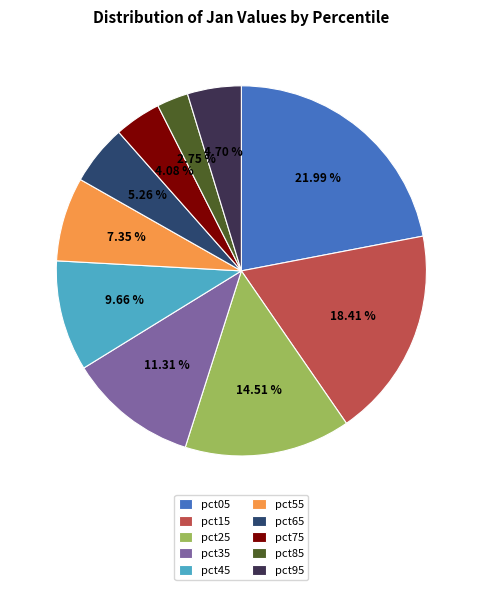

Is there any slice that represents more than half of the pie?

No